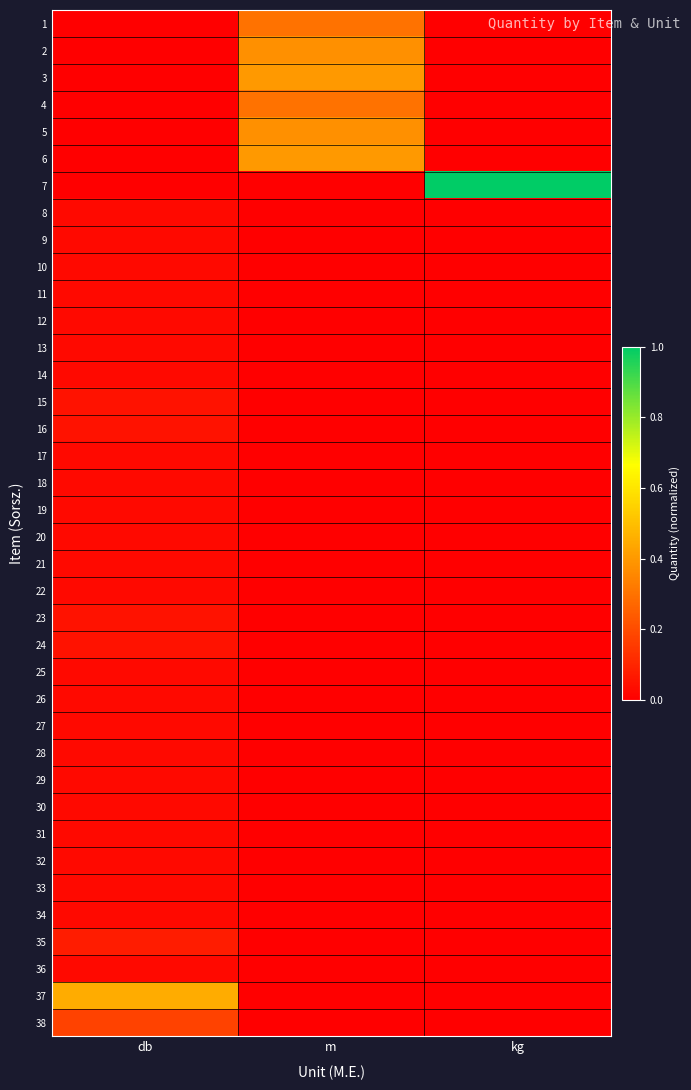

Reading right to left, extract all data points from this chart.

1: kg=0.0	m=0.3	db=0.0
2: kg=0.0	m=0.4	db=0.0
3: kg=0.0	m=0.4	db=0.0
4: kg=0.0	m=0.3	db=0.0
5: kg=0.0	m=0.4	db=0.0
6: kg=0.0	m=0.4	db=0.0
7: kg=1.0	m=0.0	db=0.0
8: kg=0.0	m=0.0	db=0.0
9: kg=0.0	m=0.0	db=0.0
10: kg=0.0	m=0.0	db=0.0
11: kg=0.0	m=0.0	db=0.0
12: kg=0.0	m=0.0	db=0.0
13: kg=0.0	m=0.0	db=0.0
14: kg=0.0	m=0.0	db=0.0
15: kg=0.0	m=0.0	db=0.0
16: kg=0.0	m=0.0	db=0.0
17: kg=0.0	m=0.0	db=0.0
18: kg=0.0	m=0.0	db=0.0
19: kg=0.0	m=0.0	db=0.0
20: kg=0.0	m=0.0	db=0.0
21: kg=0.0	m=0.0	db=0.0
22: kg=0.0	m=0.0	db=0.0
23: kg=0.0	m=0.0	db=0.0
24: kg=0.0	m=0.0	db=0.0
25: kg=0.0	m=0.0	db=0.0
26: kg=0.0	m=0.0	db=0.0
27: kg=0.0	m=0.0	db=0.0
28: kg=0.0	m=0.0	db=0.0
29: kg=0.0	m=0.0	db=0.0
30: kg=0.0	m=0.0	db=0.0
31: kg=0.0	m=0.0	db=0.0
32: kg=0.0	m=0.0	db=0.0
33: kg=0.0	m=0.0	db=0.0
34: kg=0.0	m=0.0	db=0.0
35: kg=0.0	m=0.0	db=0.1
36: kg=0.0	m=0.0	db=0.0
37: kg=0.0	m=0.0	db=0.4
38: kg=0.0	m=0.0	db=0.2